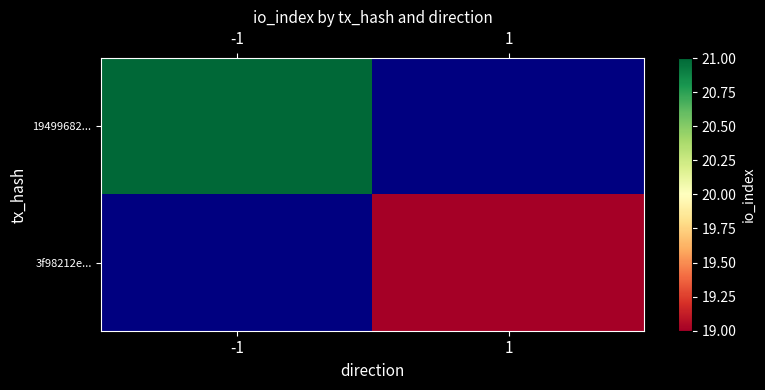

Is the value of 19499682... at -1 greater than the value of 3f98212e... at -1?

No